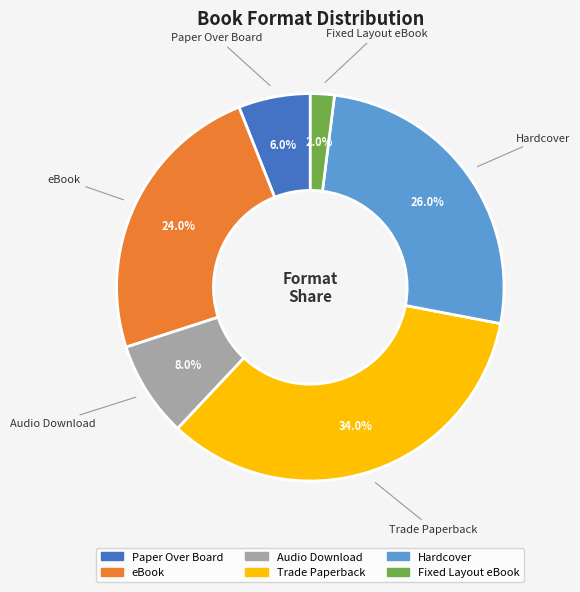

Does Paper Over Board represent more than half of the total?

No